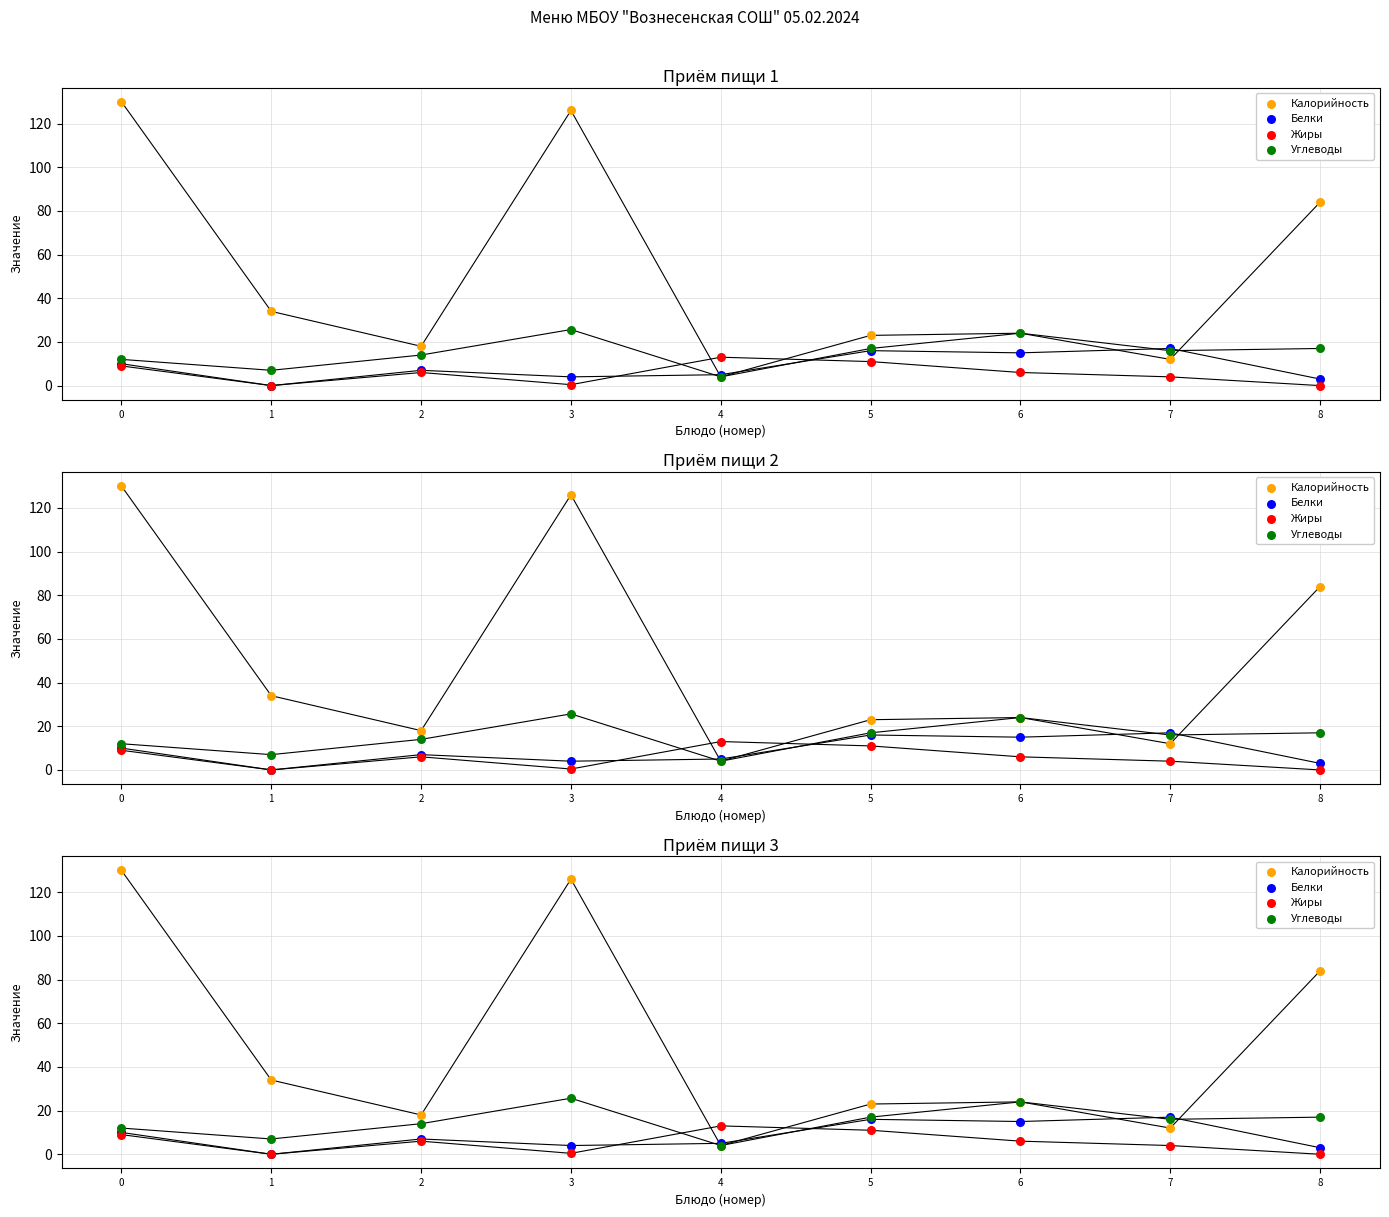

Which series reaches the minimum Y coordinate?

Белки